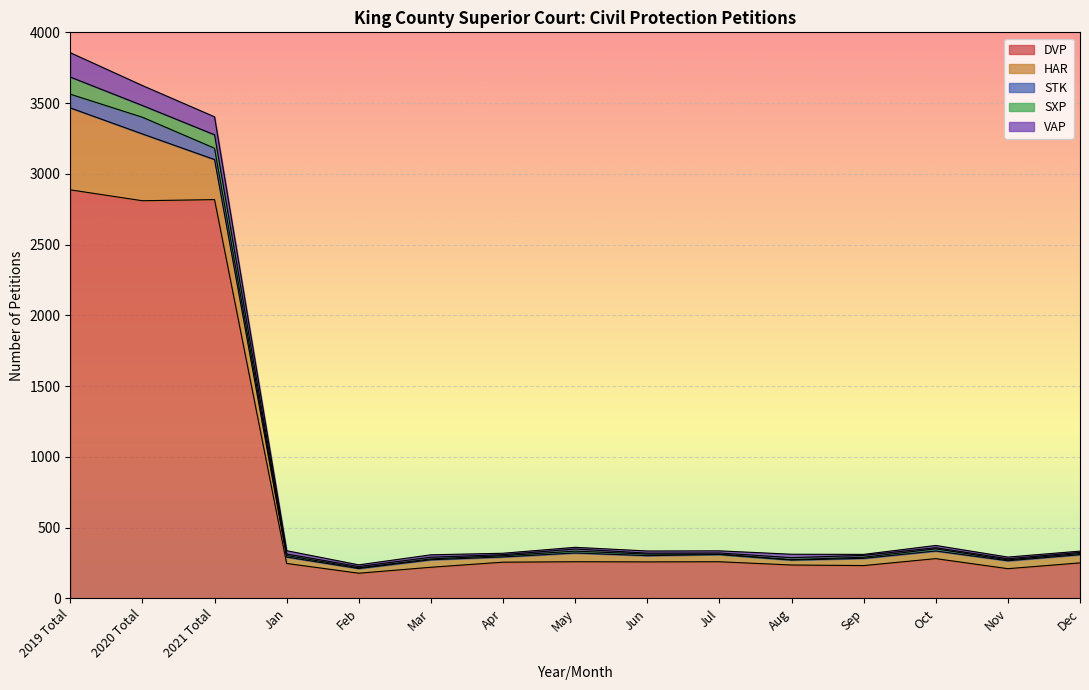

True or false: SXP has more than 0 points higher than both neighbors.

True